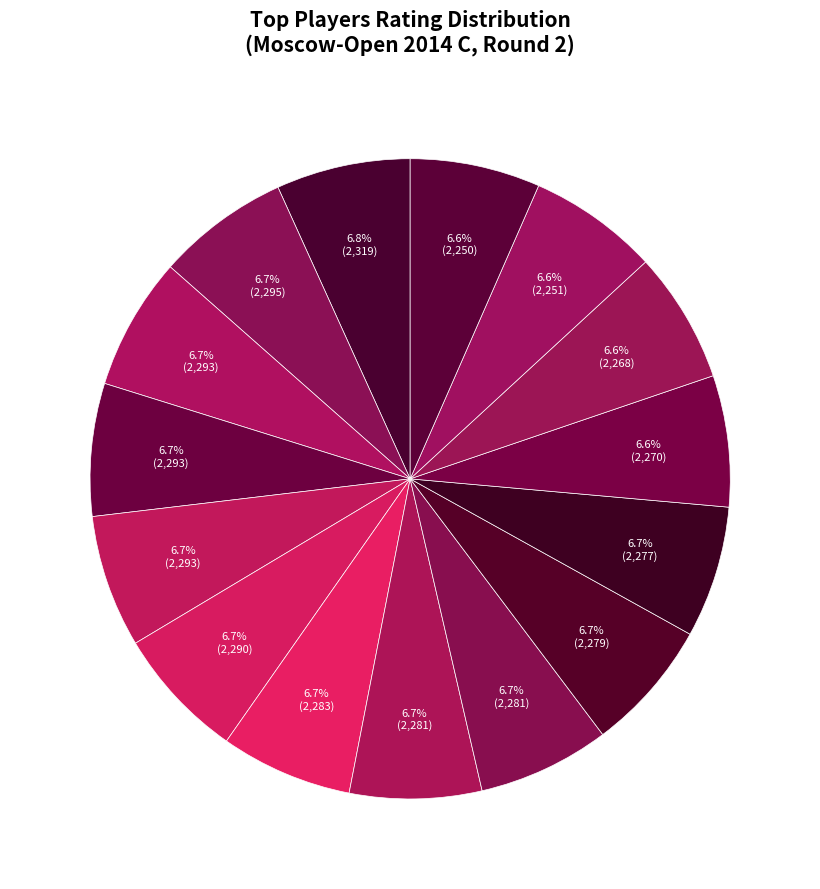

Count the number of slices in the pie.

15